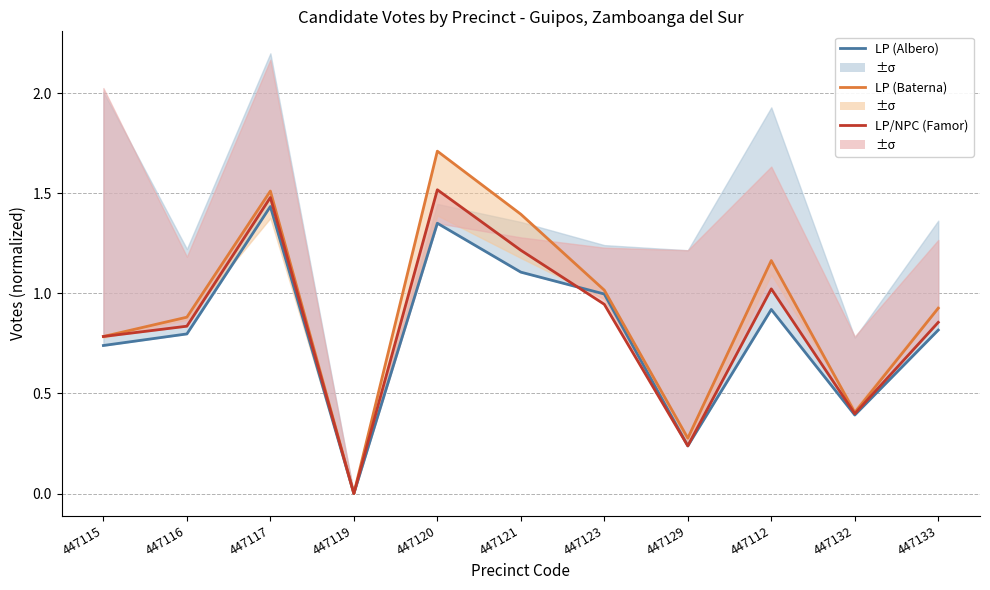

Between 447123 and 447133, which series saw the biggest shift?

LP (Albero)